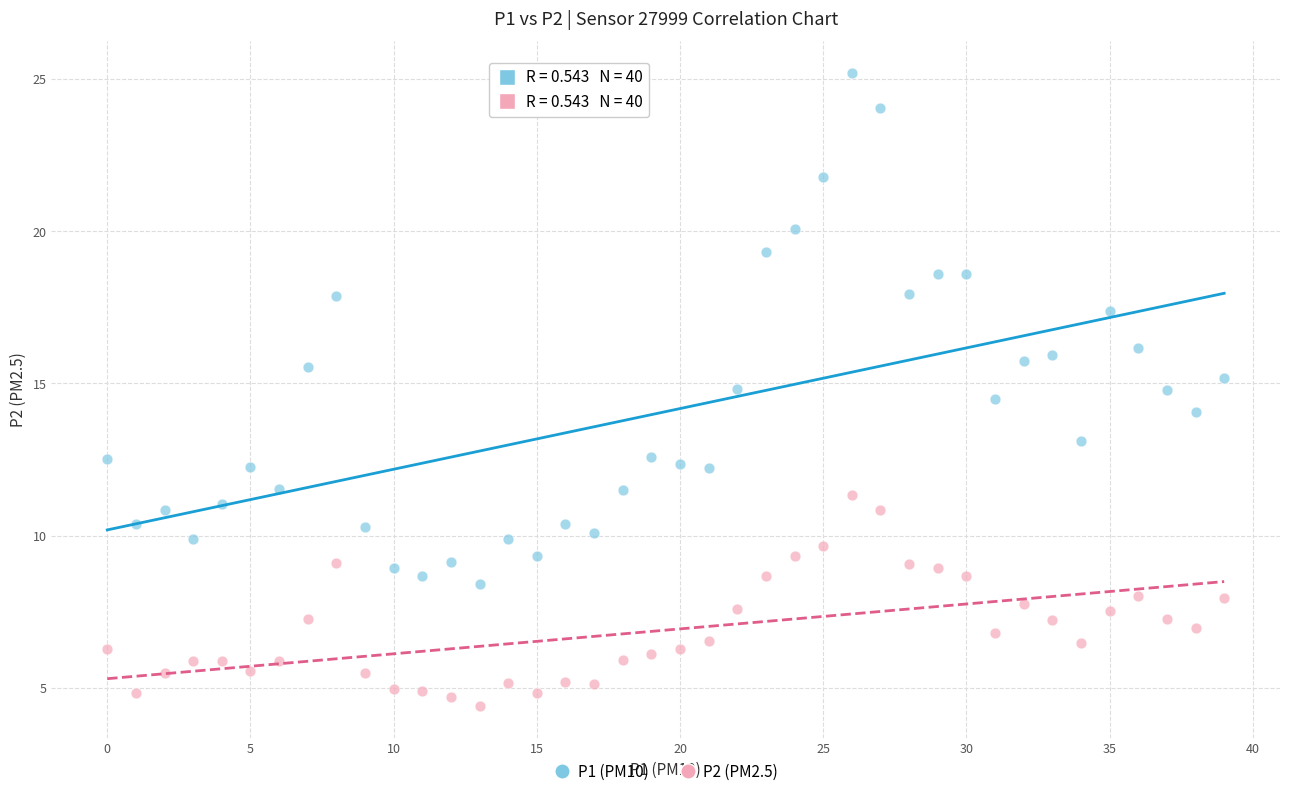

Which series contains the highest Y value?

P1 (PM10)